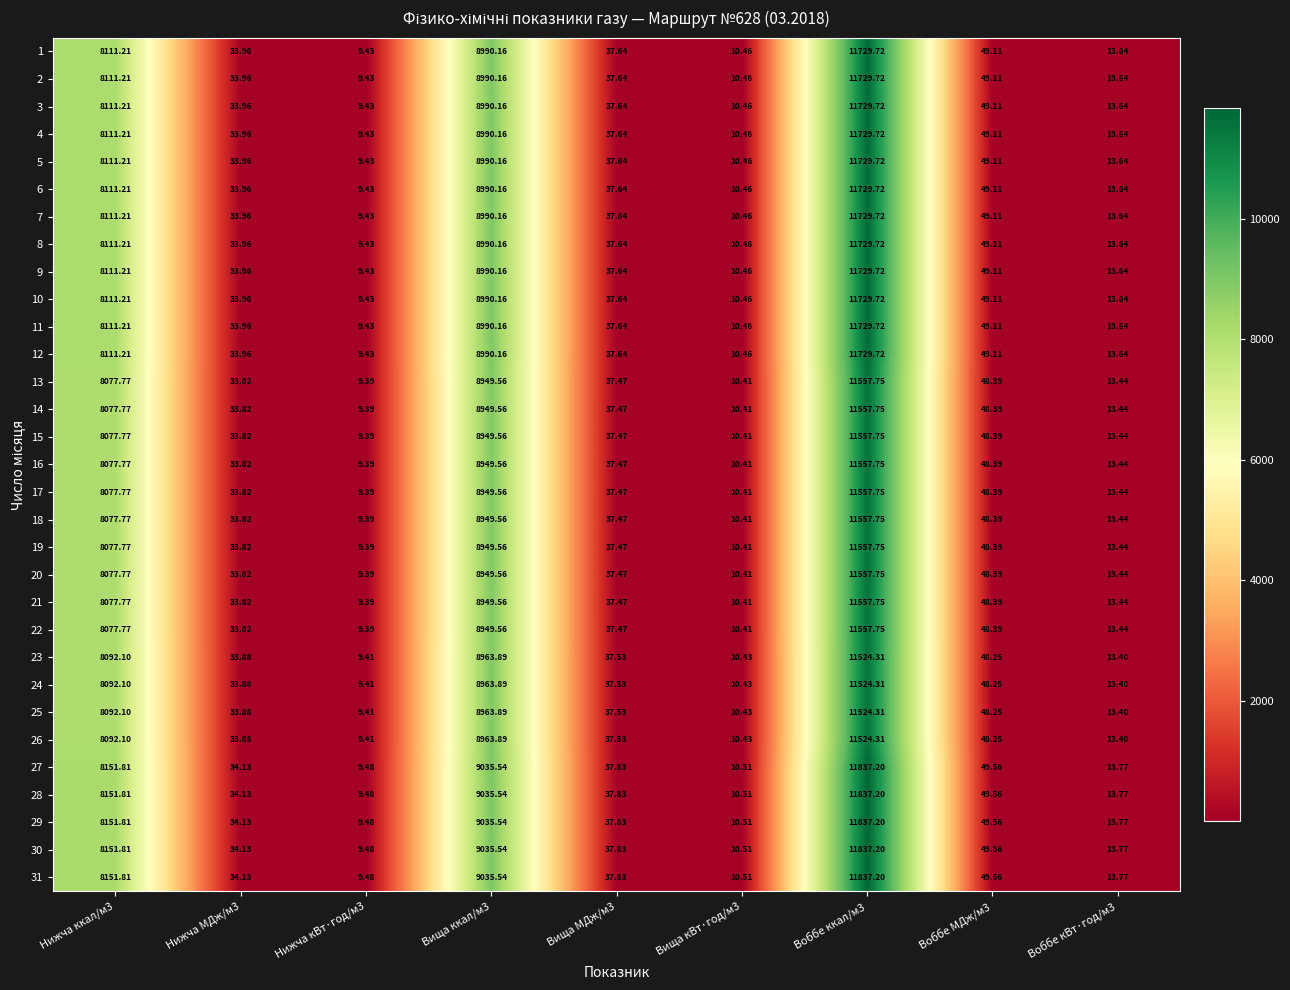

Is the value of 7 at Нижча ккал/м3 greater than the value of 8 at Воббе ккал/м3?

No